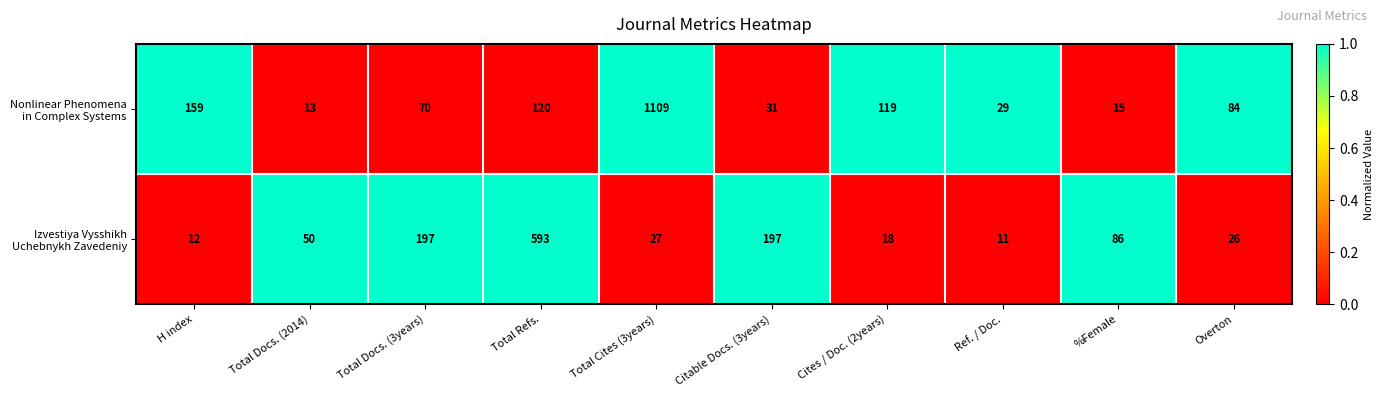

At which category does the chart reach its minimum across all series?

Ref. / Doc.